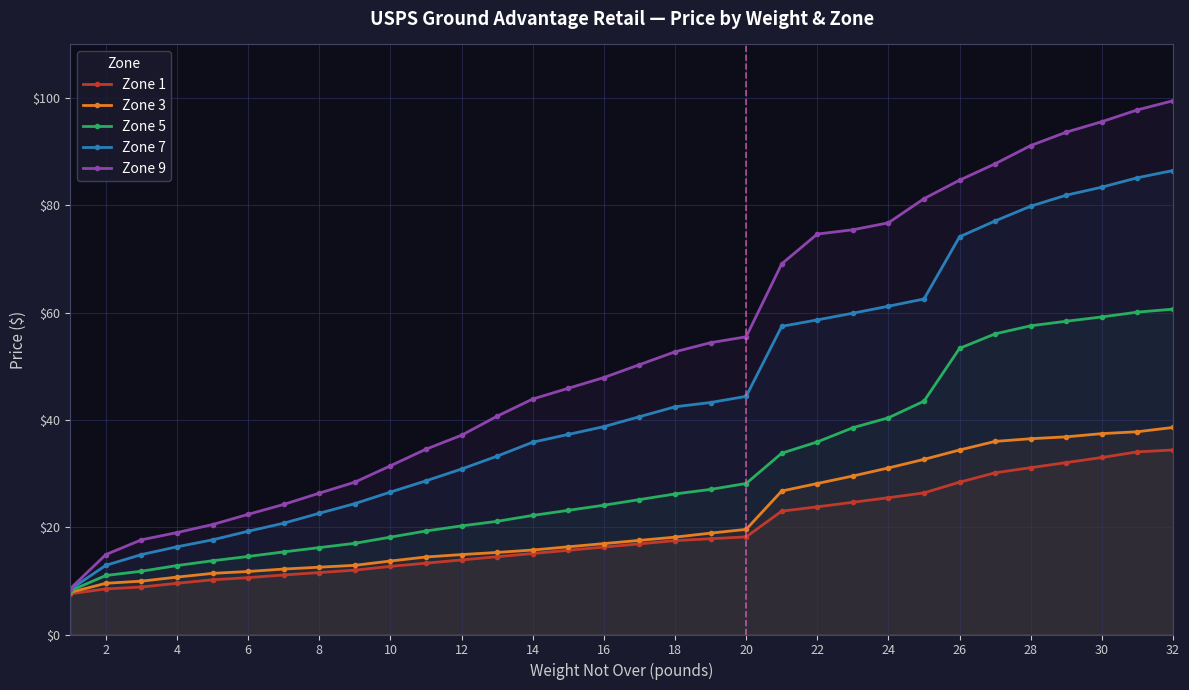

True or false: Zone 3 and Zone 7 intersect in this chart.

False